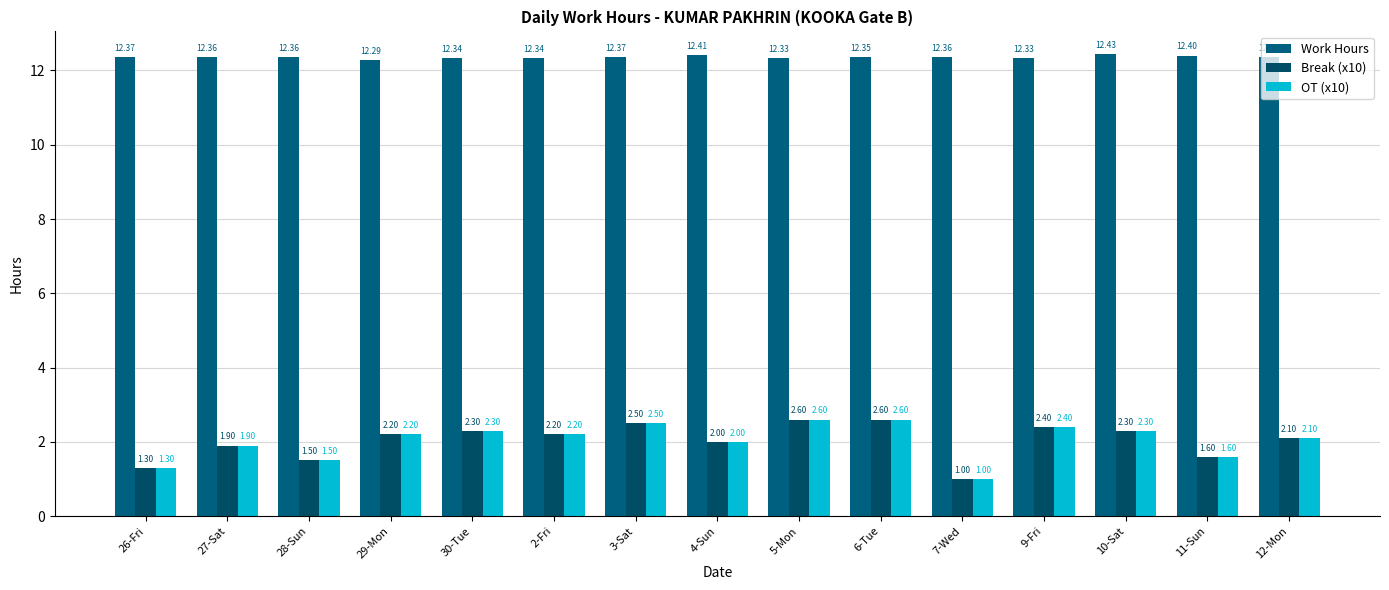

What is the sum of all Break (x10) values?

30.5